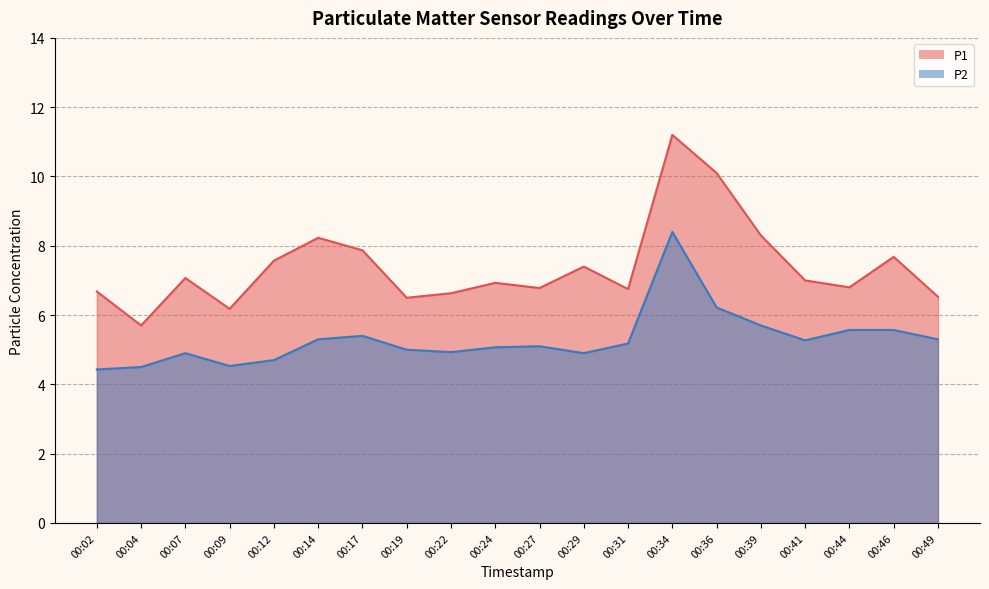

At which category does P1 reach its first local peak?

00:07